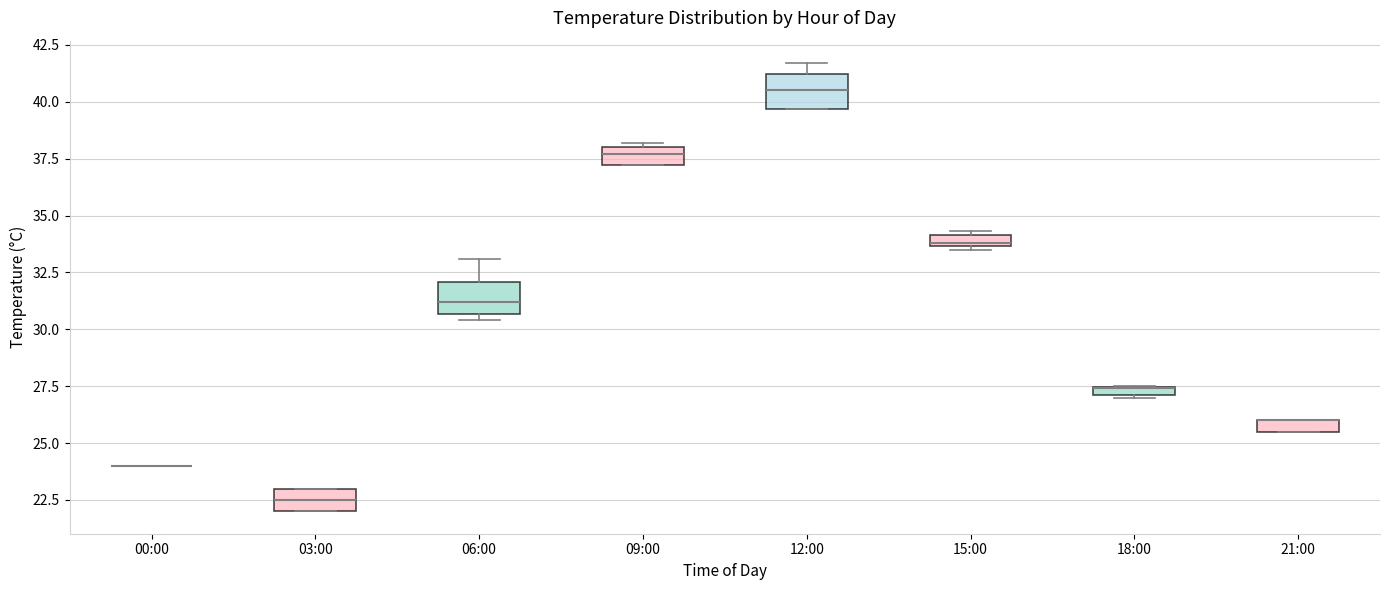

Where is the lower edge of the box for 21:00 on the y-axis? The values are not printed on the chart, so give them approximately, as read against the axis.

25.5